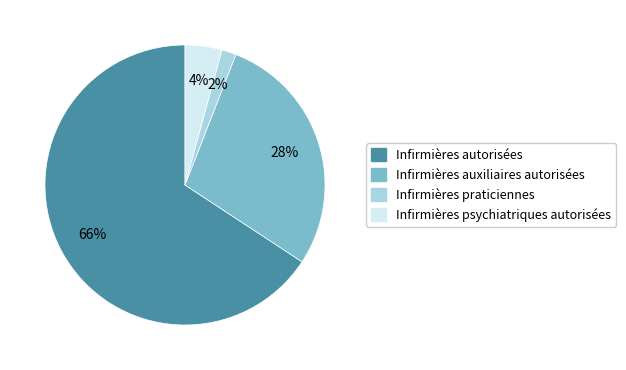

Does any single category account for the majority?

Yes